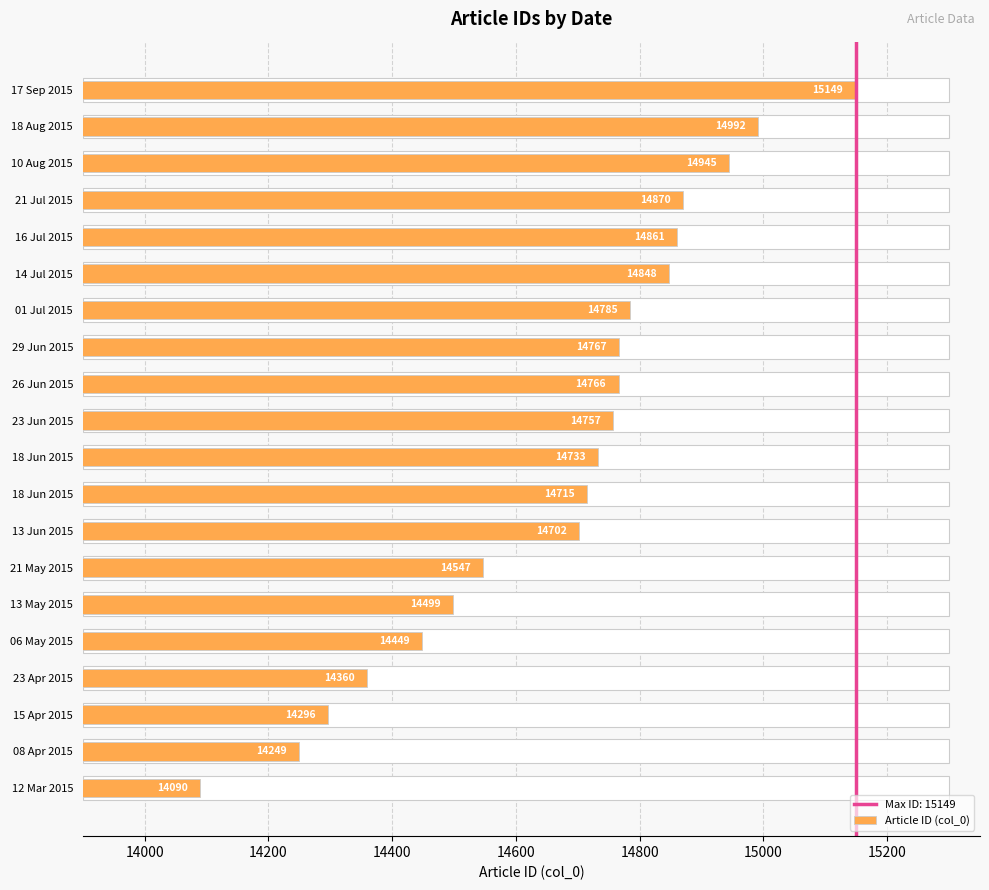

What is the difference between the maximum and minimum values?

1059